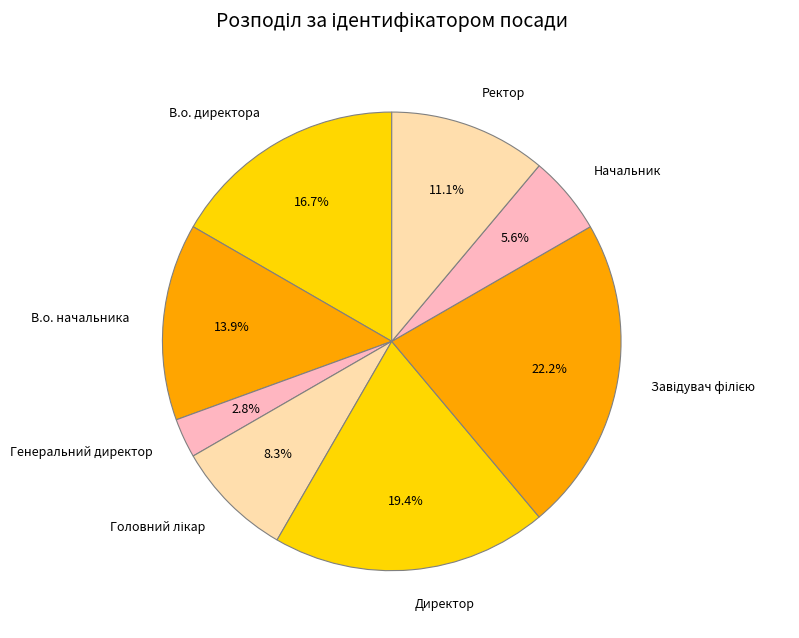

To the nearest percent, what is the average slice percentage?

12%